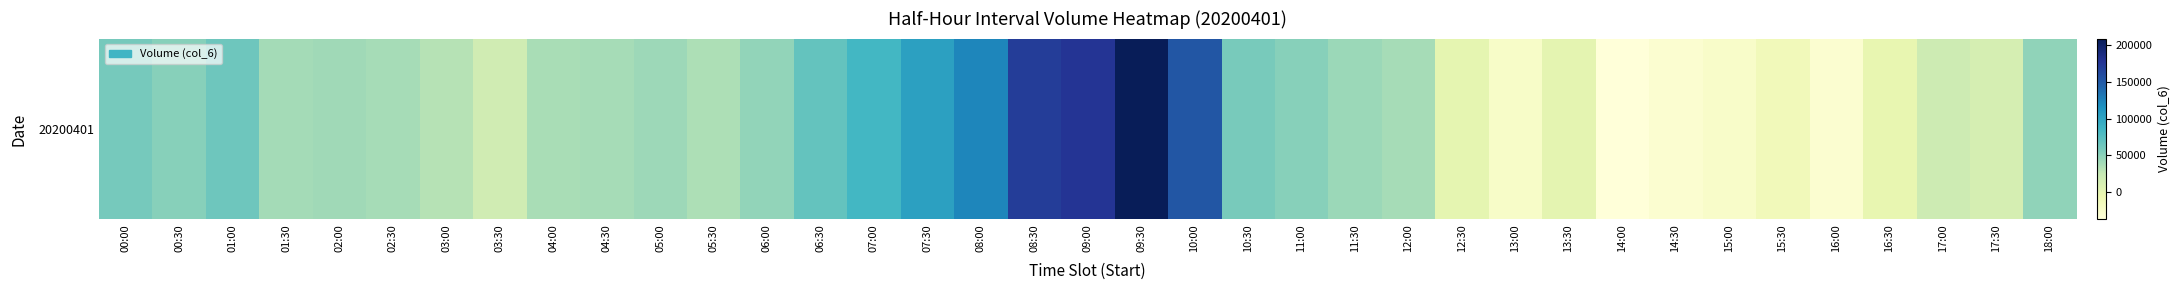

True or false: the data shows 104075 at 07:30.

True